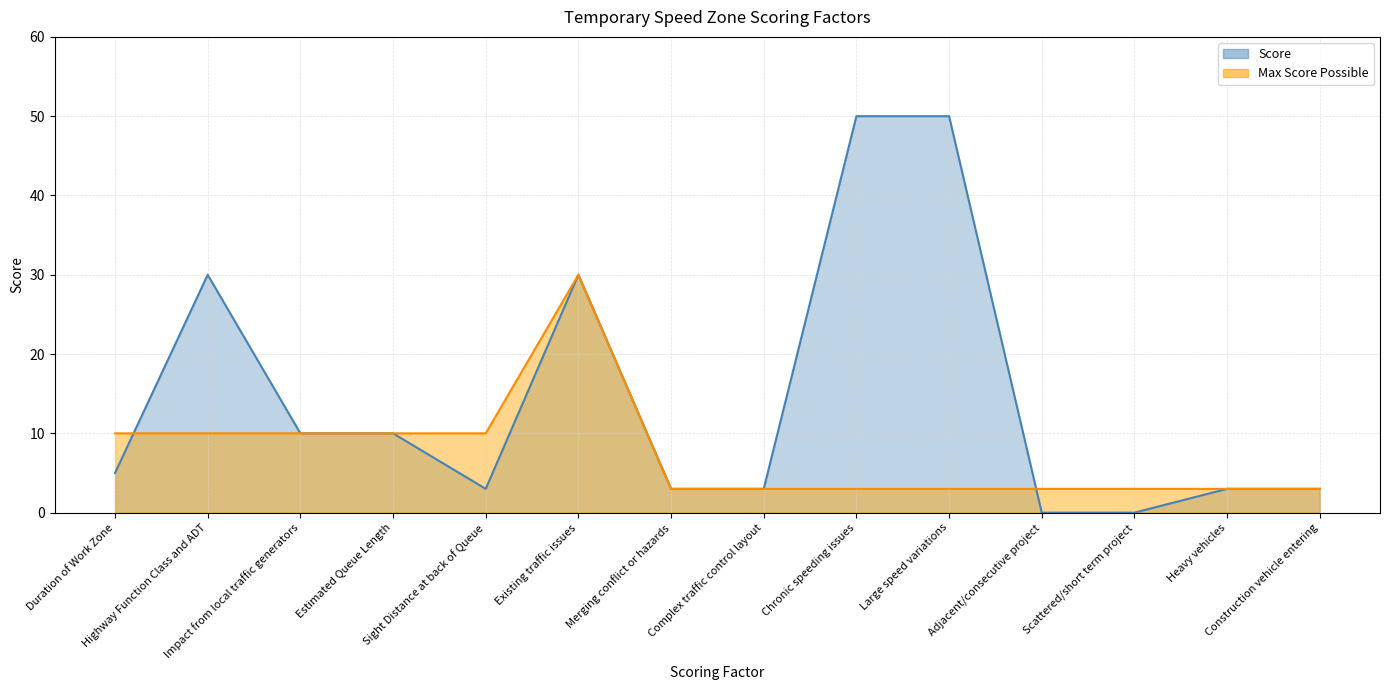

At which category does Score reach its first local peak?

Highway Function Class and ADT